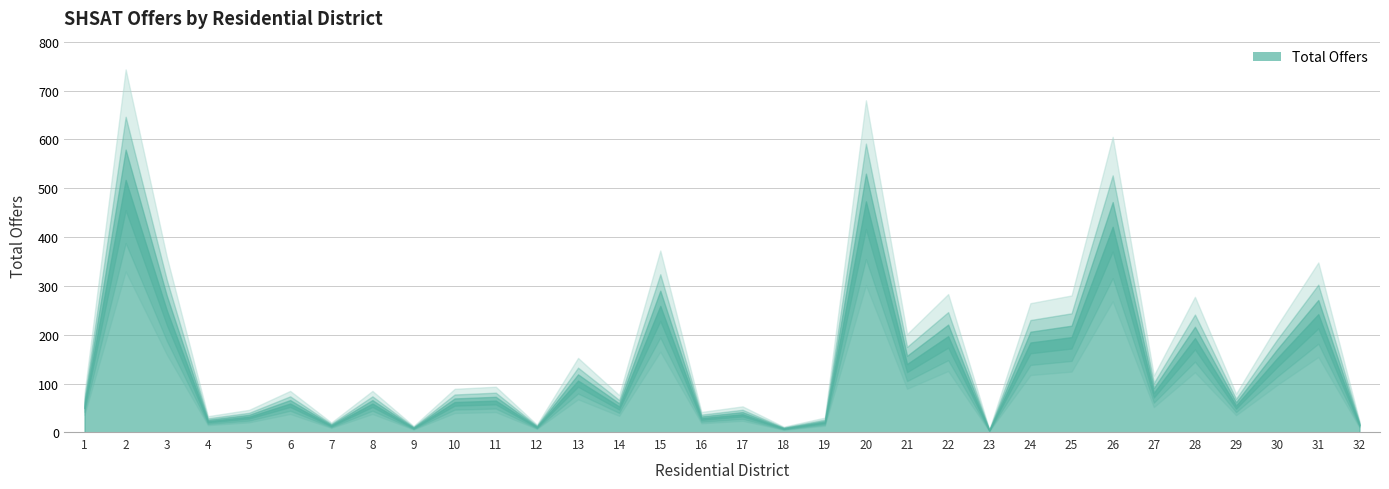

At which label is the value closest to 260?

15